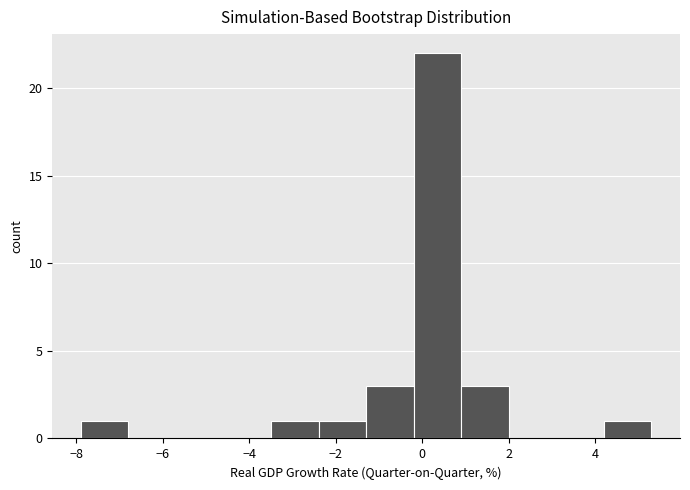

Which range on the x-axis has the tallest bar?

-0.2 to 0.9